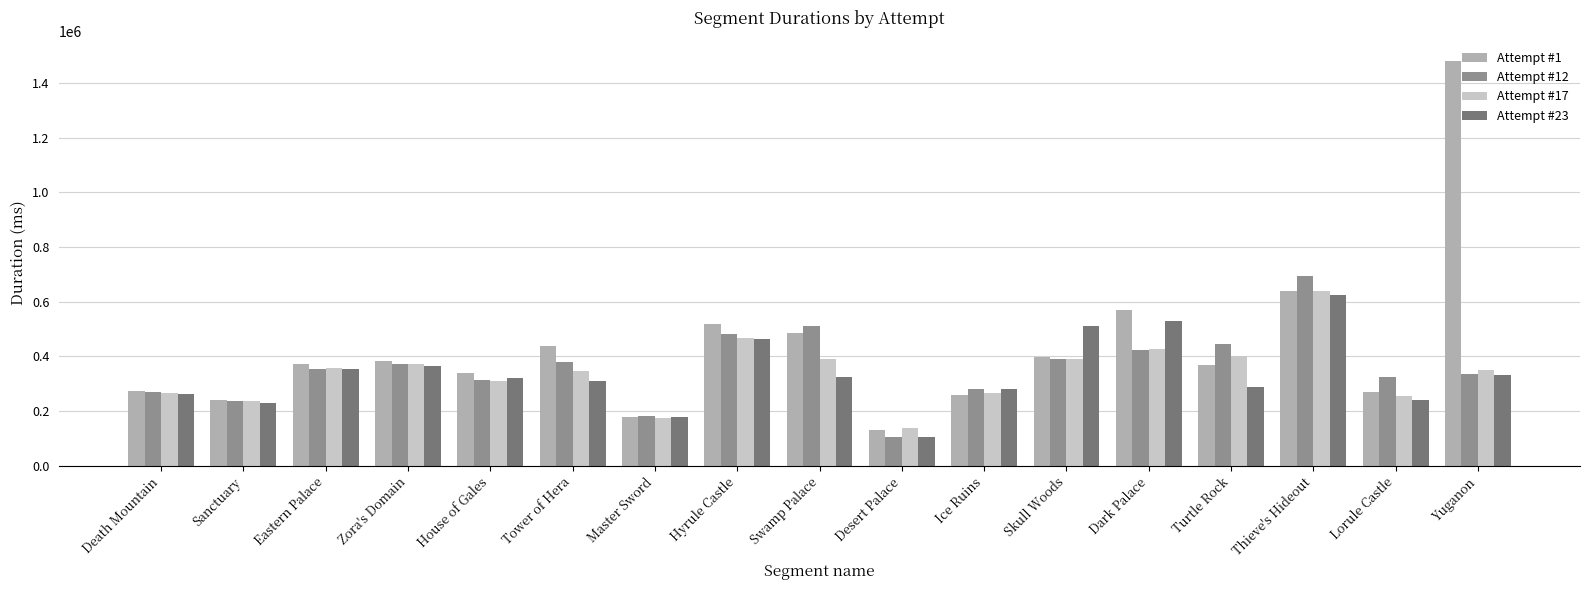

Which category has the highest value in the Attempt #23 series?

Thieve's Hideout